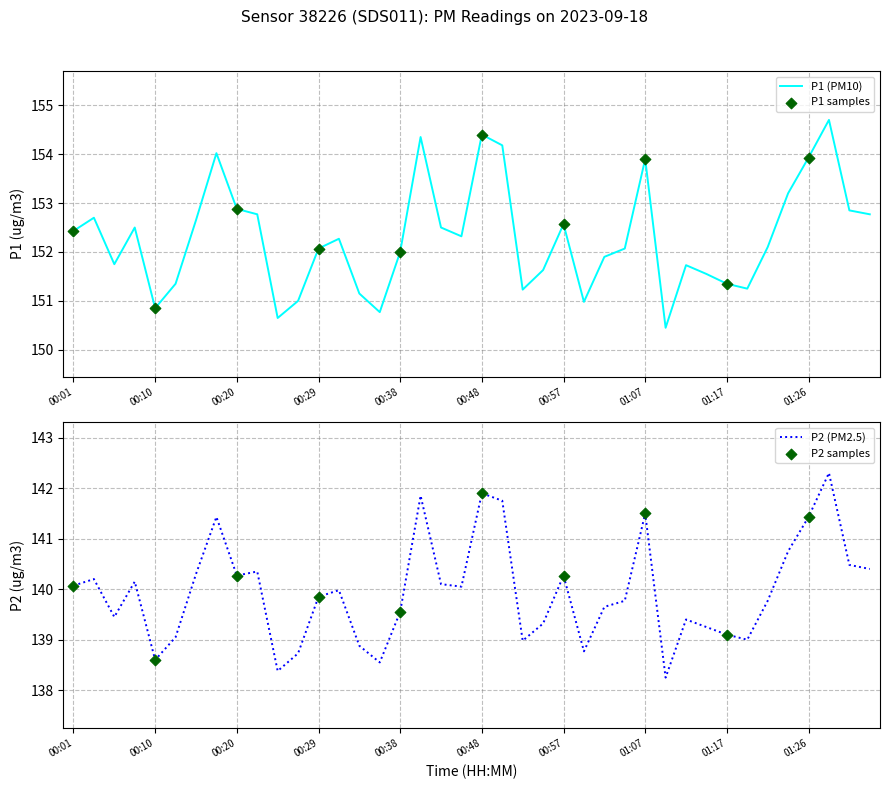

What is the total value across all series at 01:00?

289.8